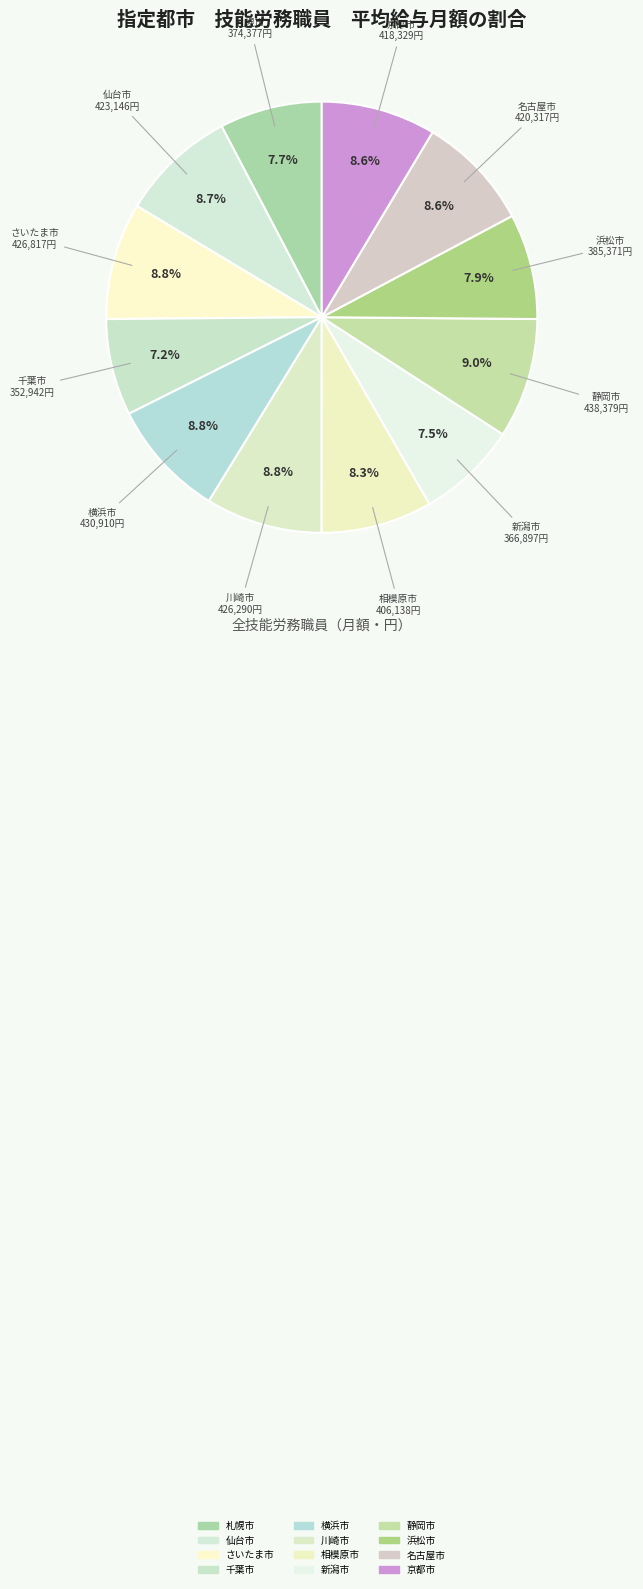

True or false: さいたま市 accounts for 1% of the total.

False